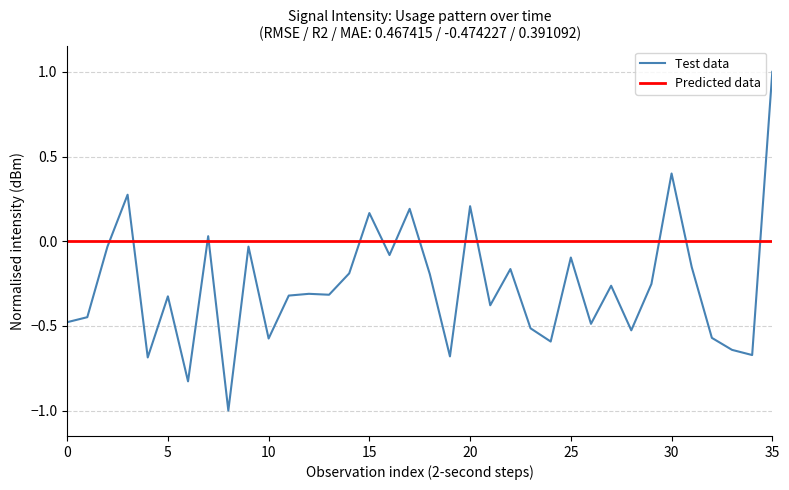

Which series has the widest spread of values?

Test data